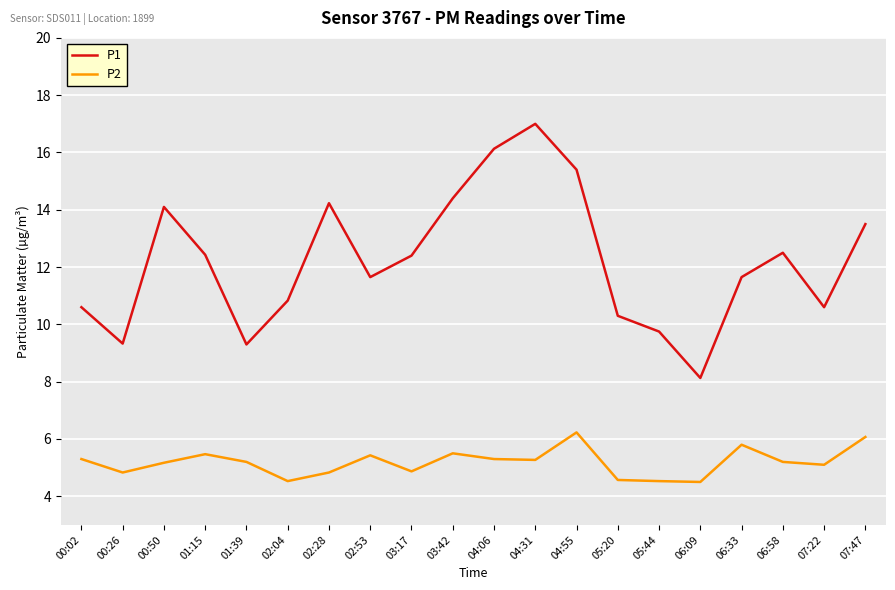

How many lines are shown in the chart?

2